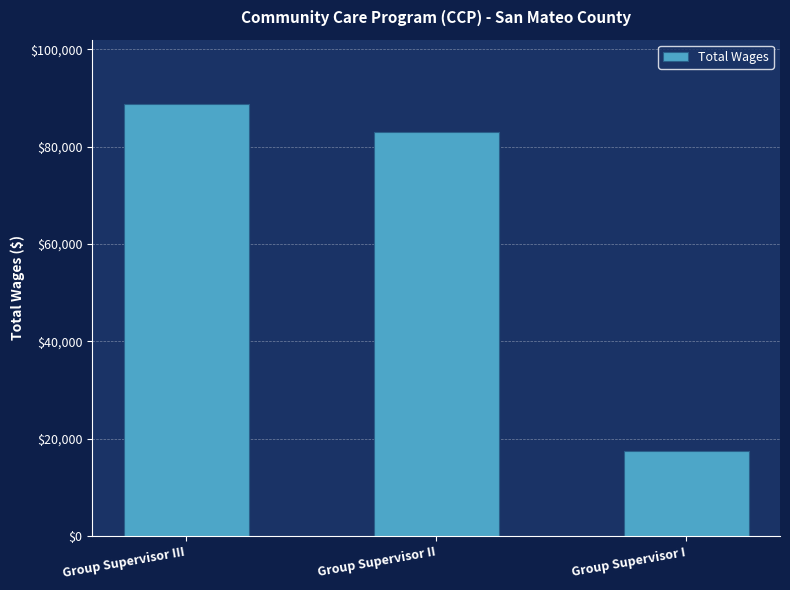

What value does the data have at Group Supervisor III, to the nearest 10?

88660